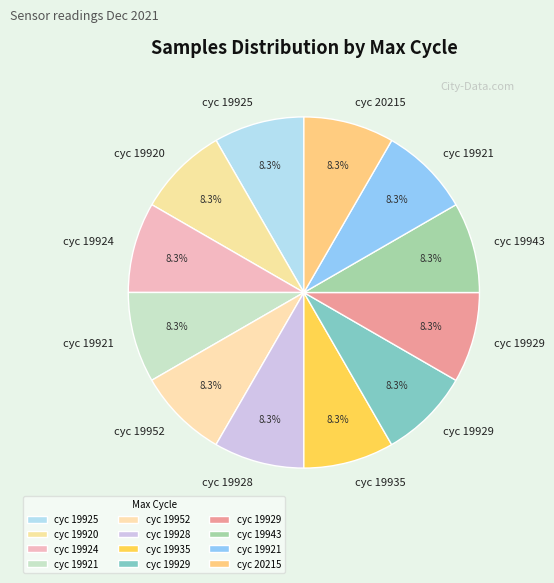

What is the smallest slice in the pie chart?

19921